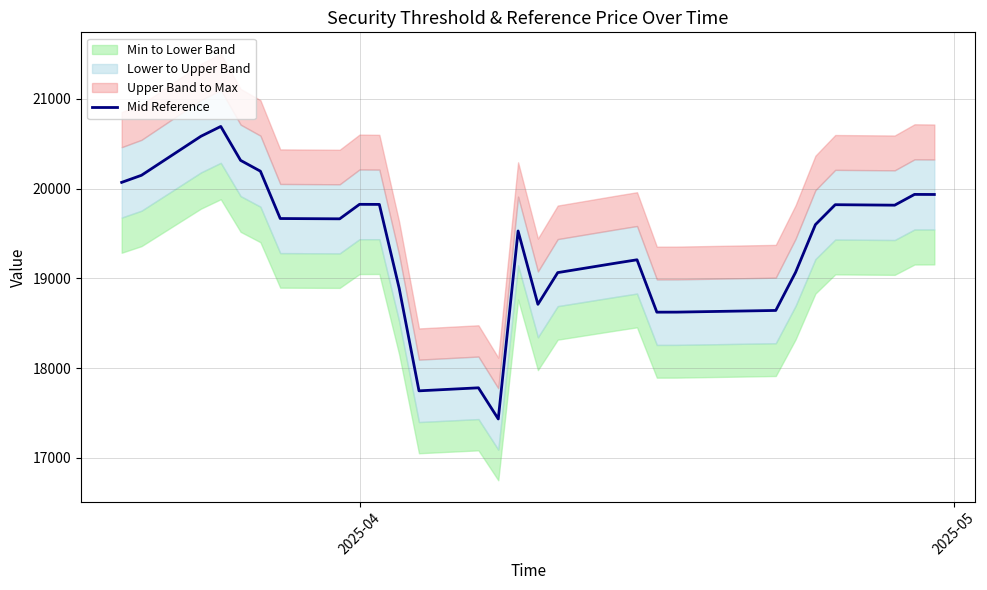

What is the maximum value for Mid Reference?

20693.6